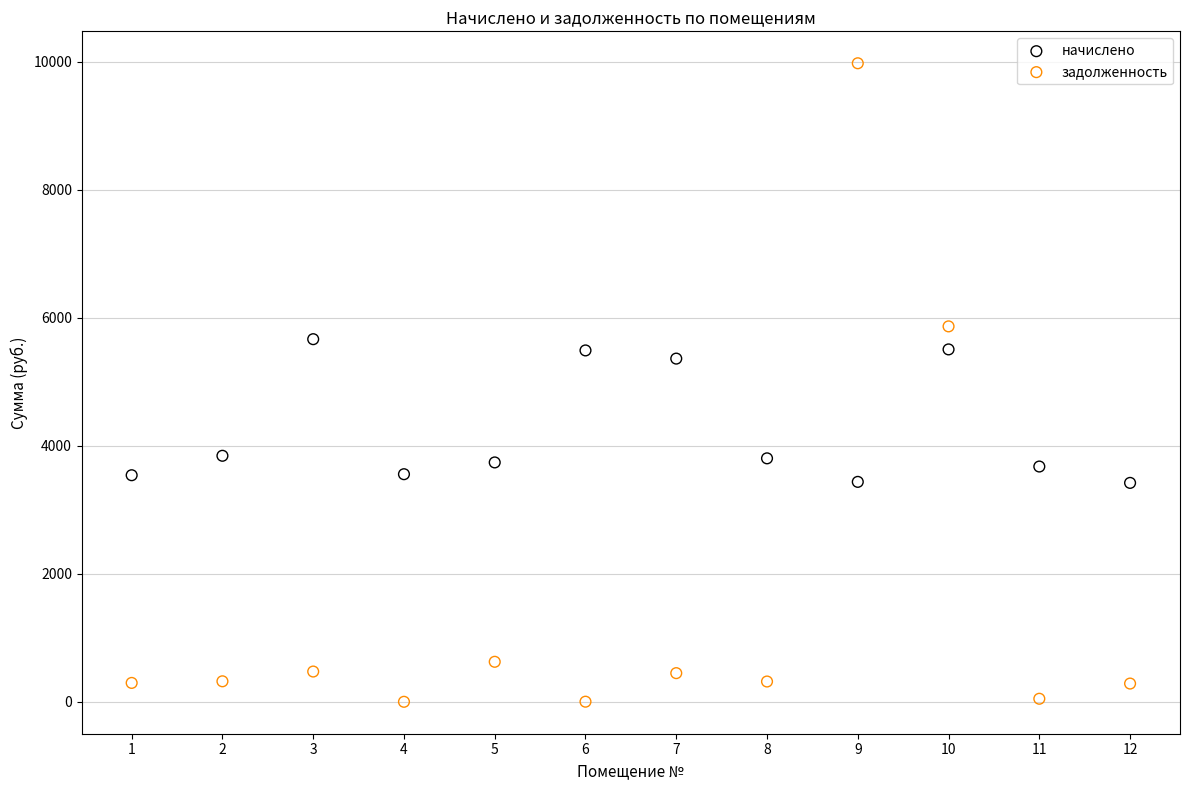

Across all data points, what is the range of X values (max minus min)?

11.0